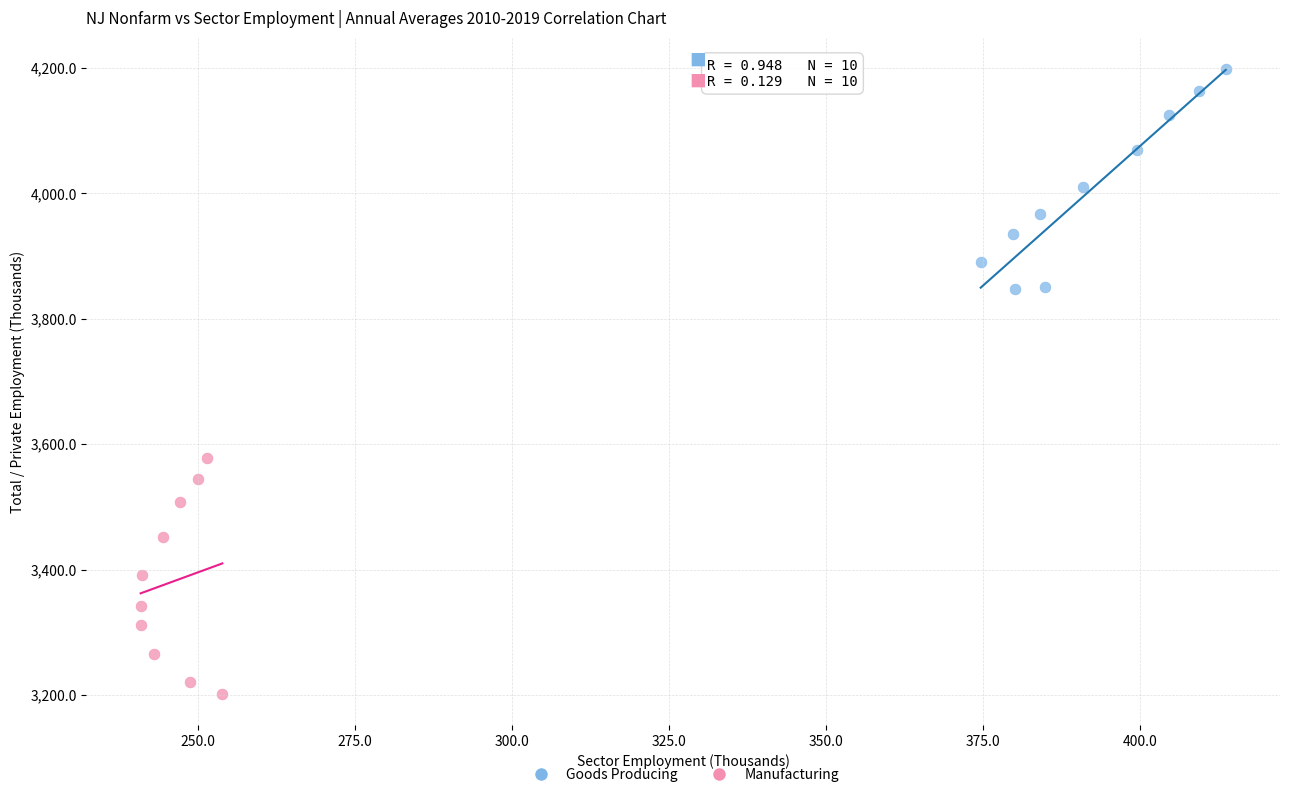

Which series contains the lowest Y value?

Manufacturing